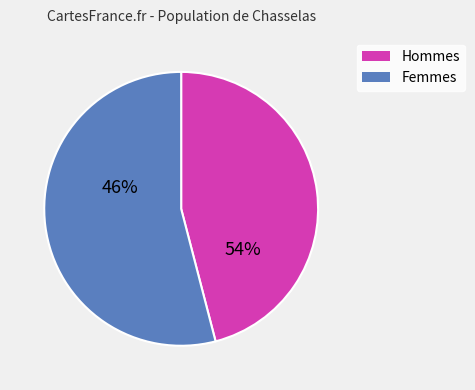

Is it true that pct55 is 3% of the pie?

False